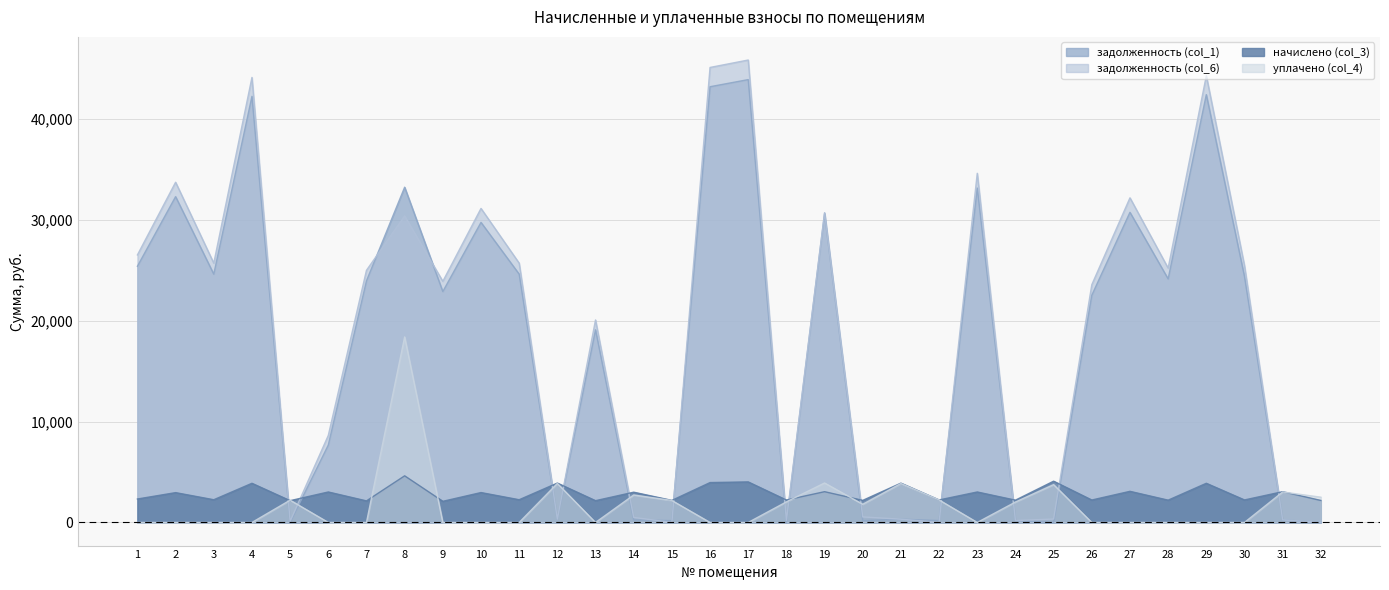

What is the maximum value for задолженность (col_6)?

45820.4